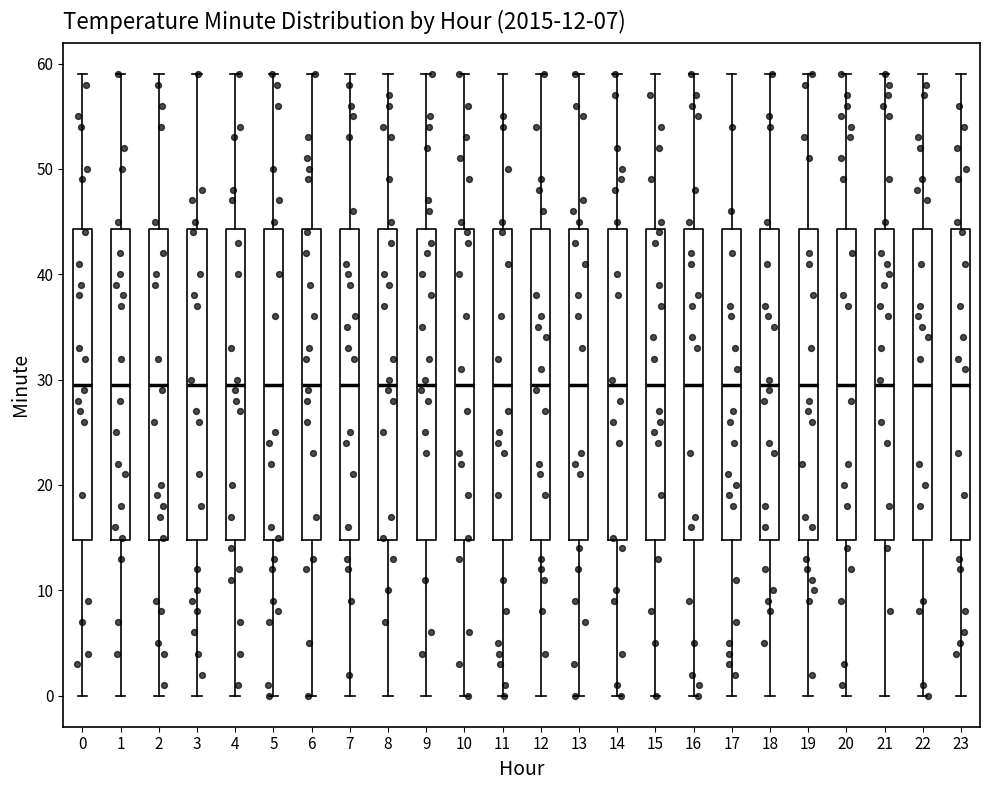

Where does the median line of the box at x = 17 sit on the y-axis? The values are not printed on the chart, so give them approximately, as read against the axis.

30